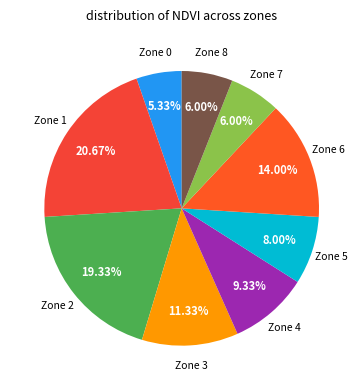

How many segments does this pie chart have?

9